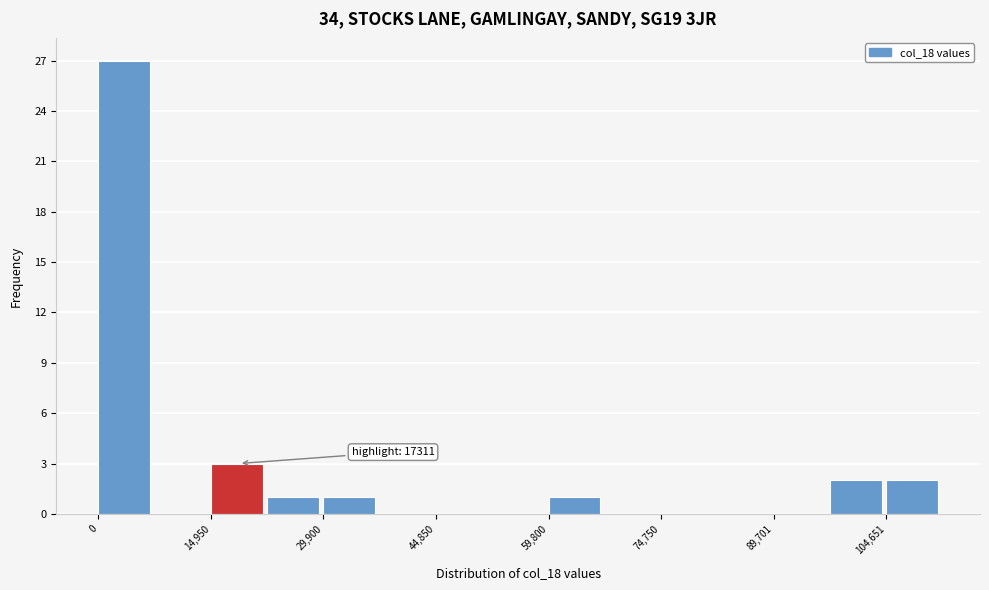

Around what value on the x-axis is the tallest bar? Give the approximate position of its centre, as read against the axis.

4000